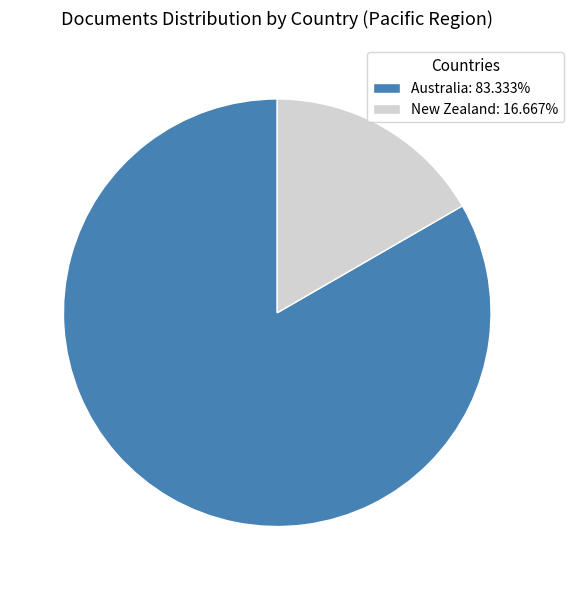

How many segments does this pie chart have?

2